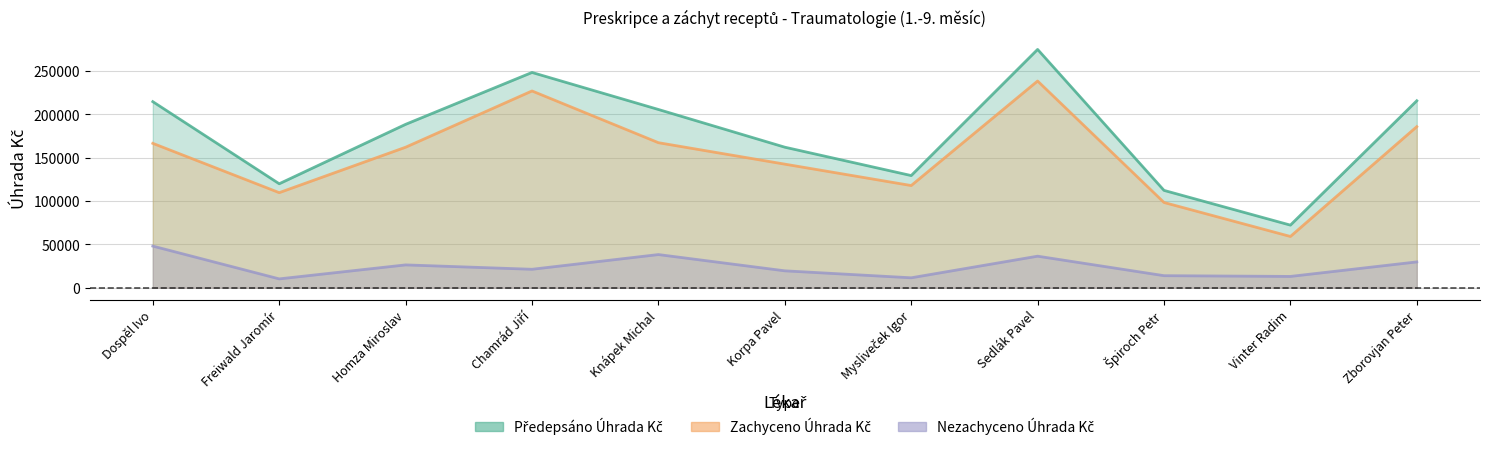

Reading left to right, transcribe all the data shown in this chart.

Předepsáno Úhrada Kč: Dospěl Ivo=214735.7	Freiwald Jaromír=120006.6	Homza Miroslav=188564.2	Chamrád Jiří=248424.0	Knápek Michal=205711.4	Korpa Pavel=162196.4	Mysliveček Igor=129472.1	Sedlák Pavel=275006.6	Špiroch Petr=112363.5	Vinter Radim=72286.7	Zborovjan Peter=215759.9
Zachyceno Úhrada Kč: Dospěl Ivo=166641.5	Freiwald Jaromír=109744.3	Homza Miroslav=162166.6	Chamrád Jiří=227080.9	Knápek Michal=167393.4	Korpa Pavel=142642.5	Mysliveček Igor=117956.7	Sedlák Pavel=238553.6	Špiroch Petr=98408.3	Vinter Radim=59194.4	Zborovjan Peter=185902.8
Nezachyceno Úhrada Kč: Dospěl Ivo=48094.2	Freiwald Jaromír=10262.3	Homza Miroslav=26397.6	Chamrád Jiří=21343.1	Knápek Michal=38318.0	Korpa Pavel=19553.8	Mysliveček Igor=11515.4	Sedlák Pavel=36452.9	Špiroch Petr=13955.2	Vinter Radim=13092.3	Zborovjan Peter=29857.1